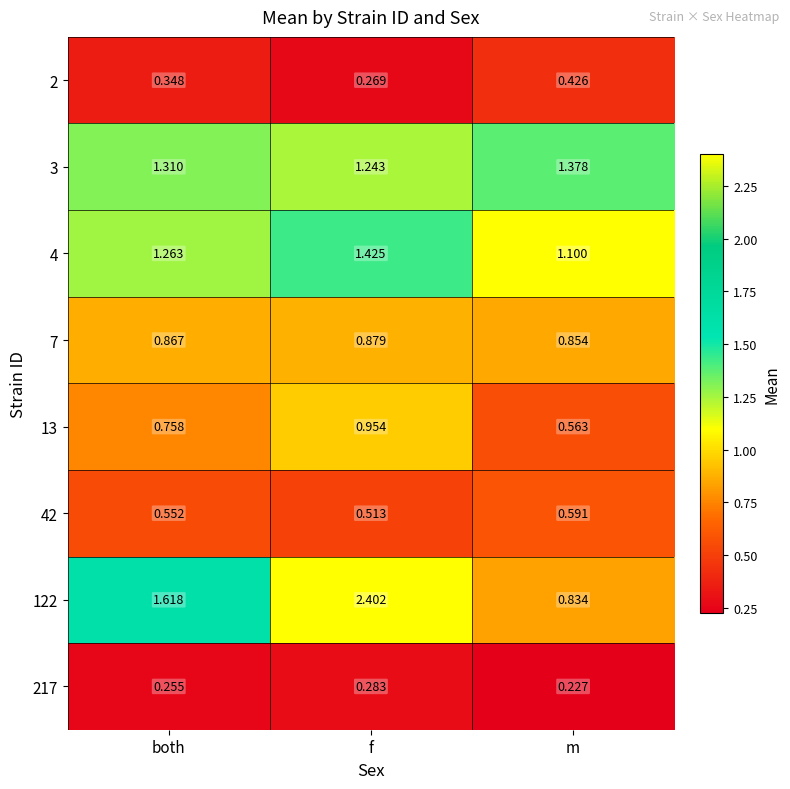

At which label does 2 reach its peak?

m